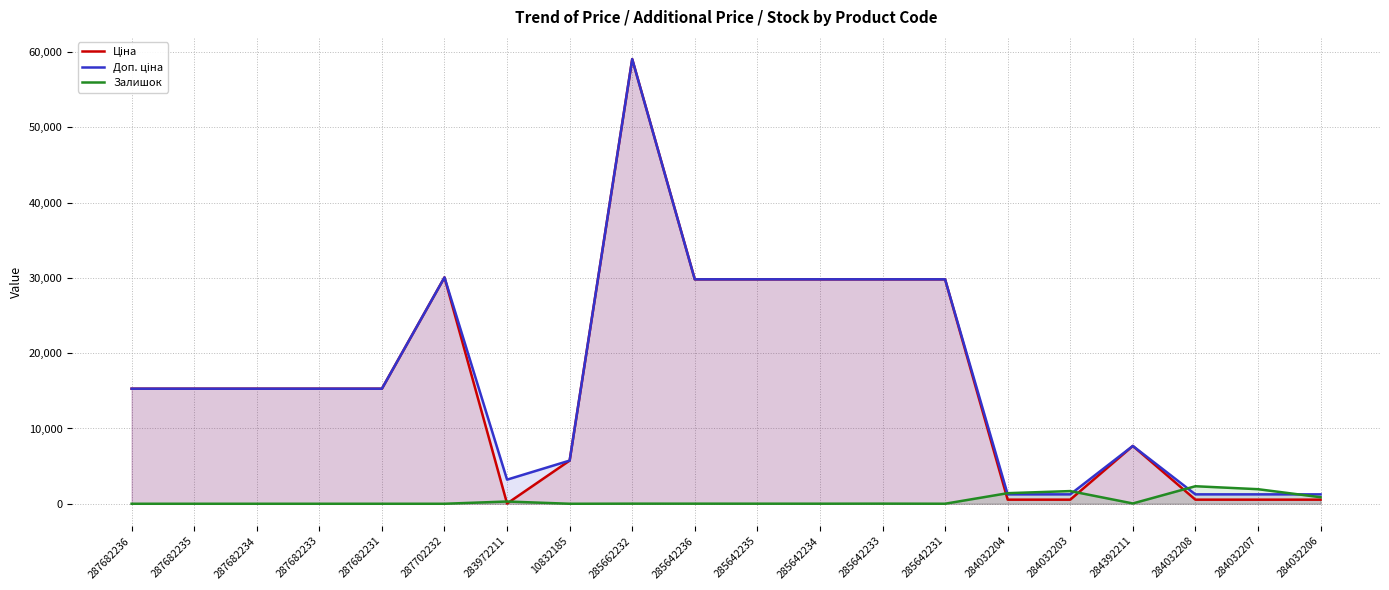

How many data points in Ціна are less than 15288?

8